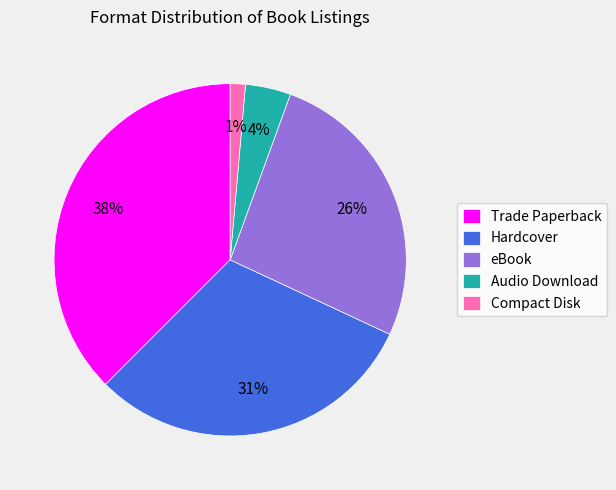

What percentage is the Hardcover slice, to the nearest percent?

31%